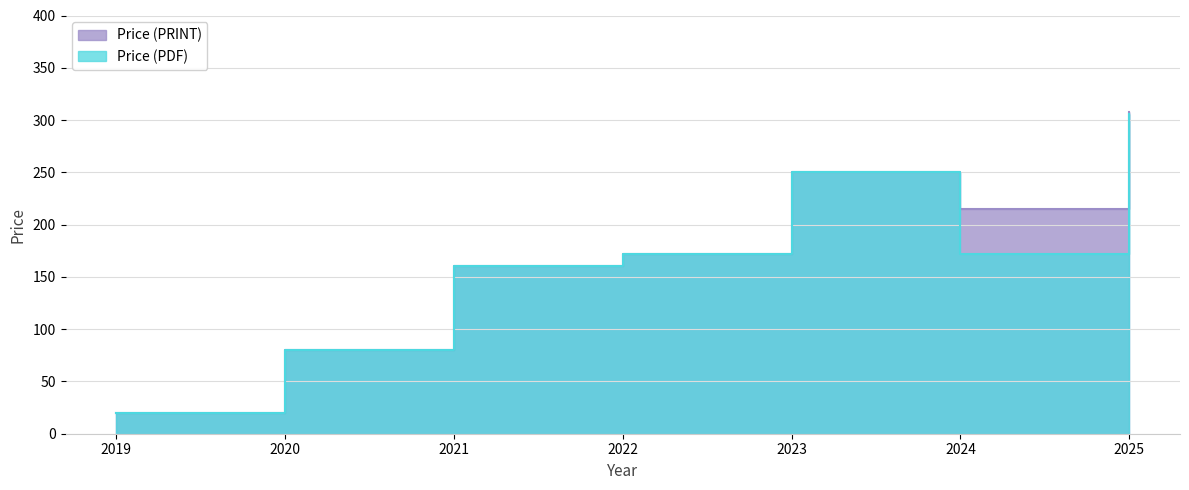

Reading left to right, transcribe all the data shown in this chart.

Price (PDF): 20	80	160	172	250	172	306
Price (PRINT): 20	80	160	172	250	215	308